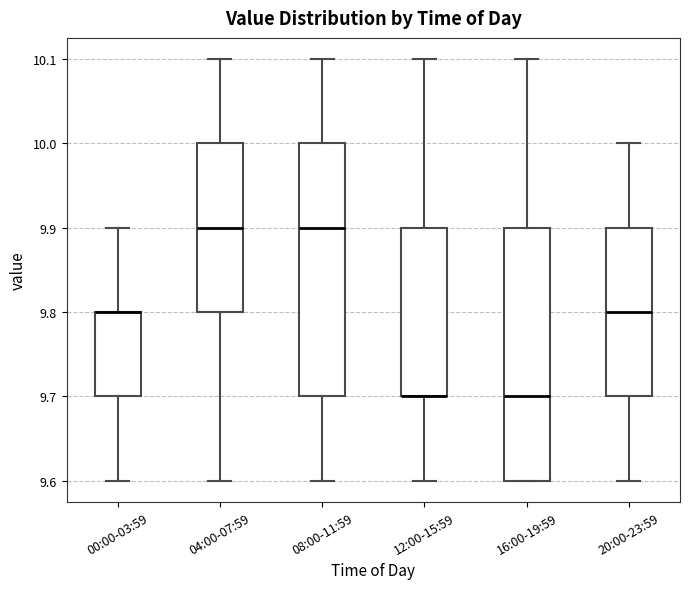

Where does the upper whisker of the box for 20:00-23:59 end on the y-axis? The values are not printed on the chart, so give them approximately, as read against the axis.

10.0